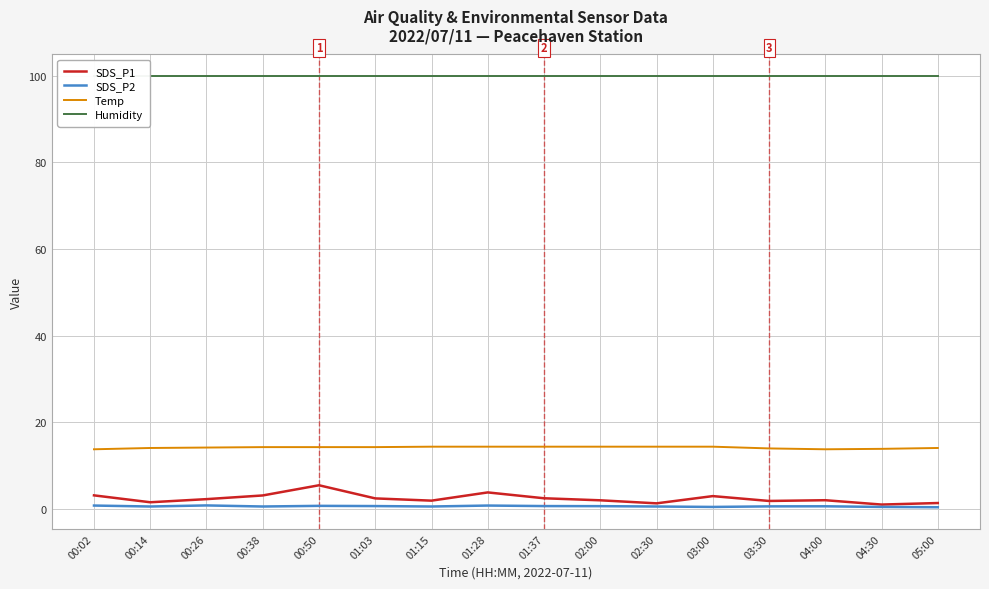

Between 00:26 and 01:15, which series saw the biggest shift?

SDS_P1